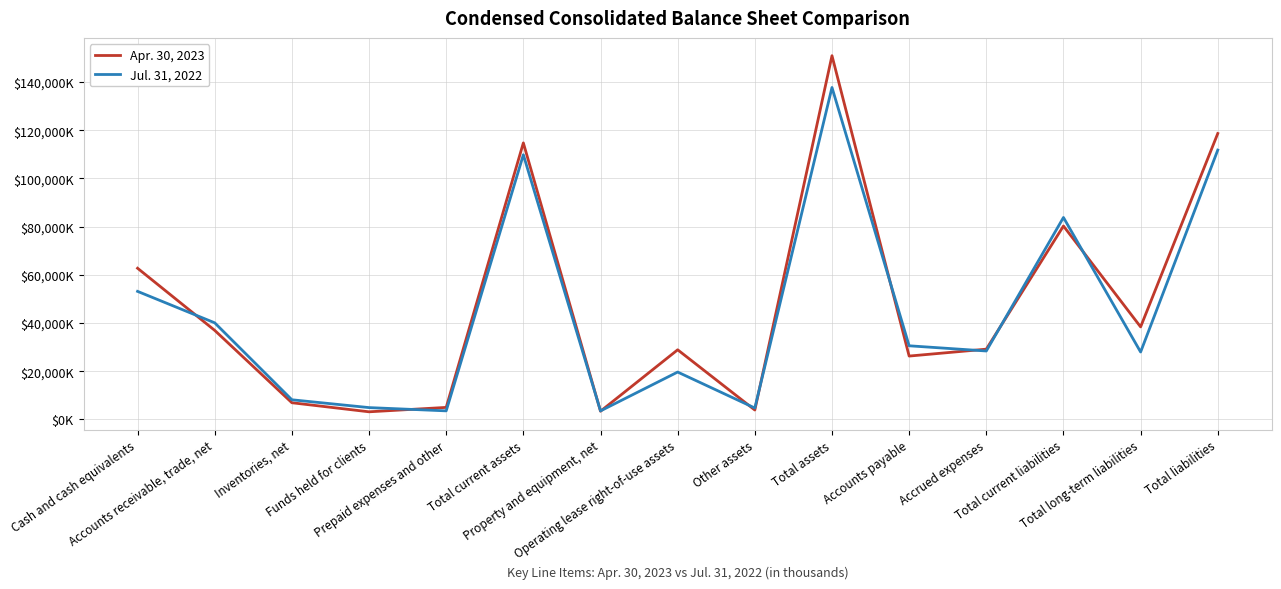

What is the spread (max minus min) of values at Inventories, net?

1232